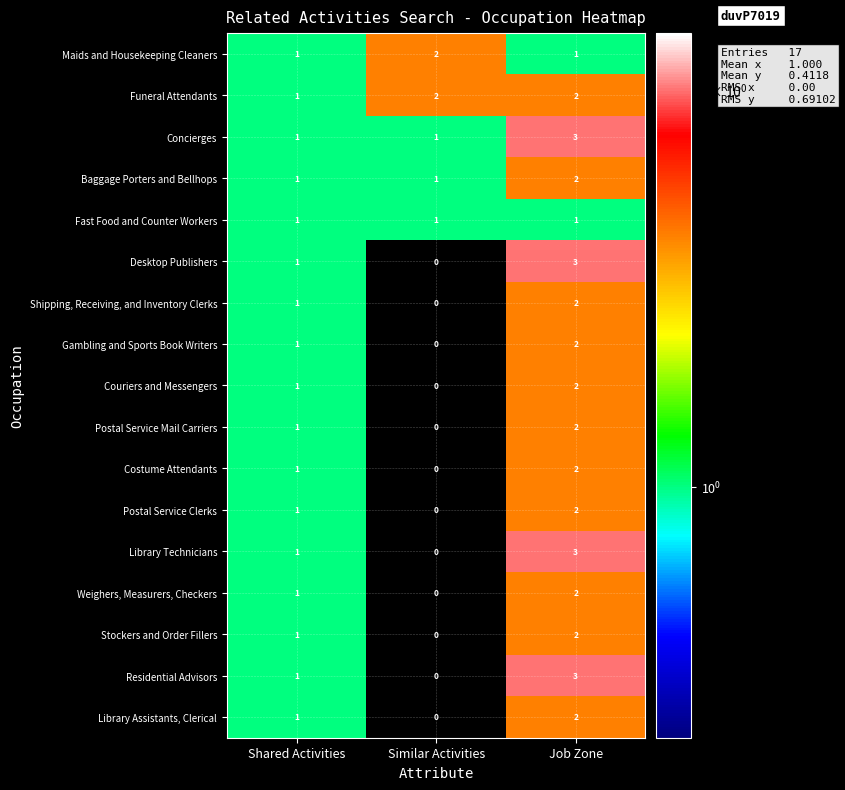

What is the total value across all series at Shared Activities?

17